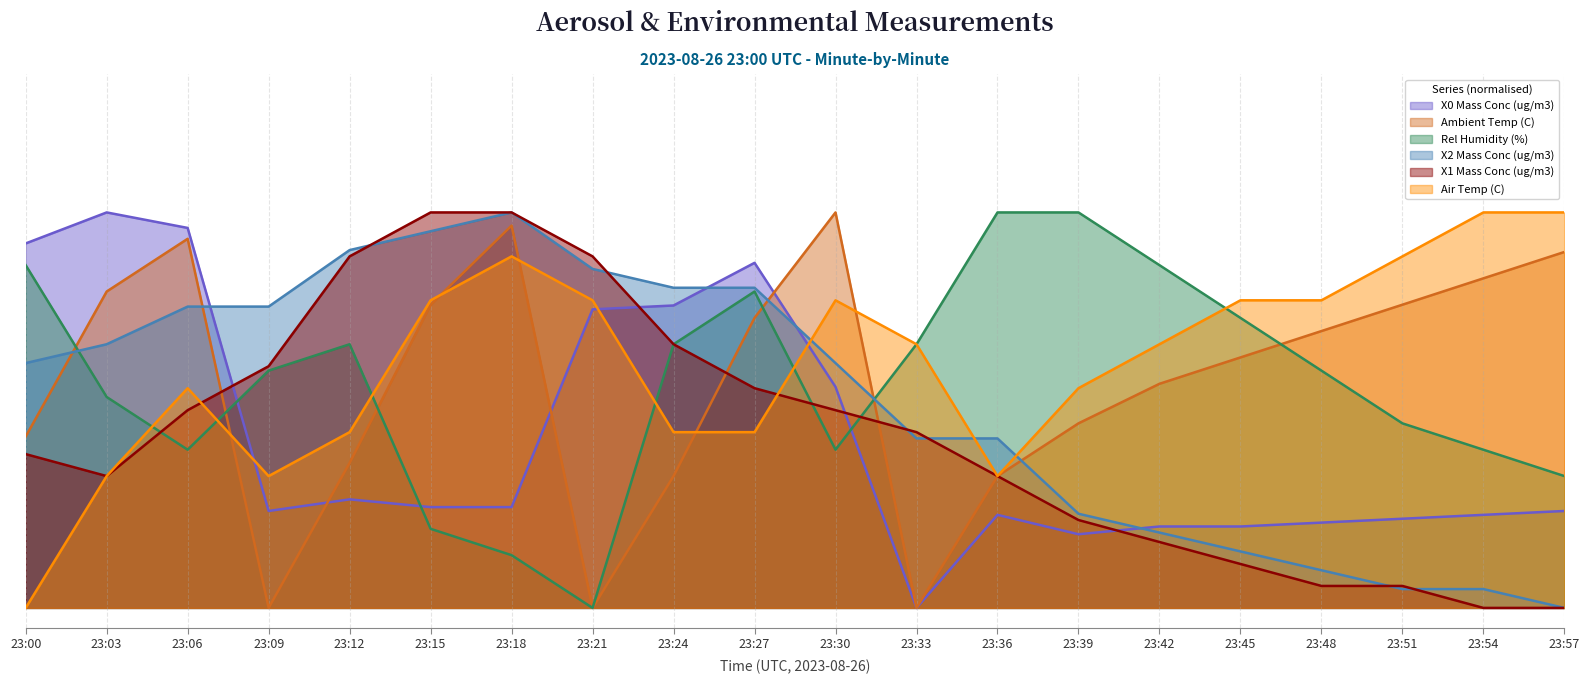

True or false: X0 Mass Conc (ug/m3) has a value of 0.2 at 23:45.

True